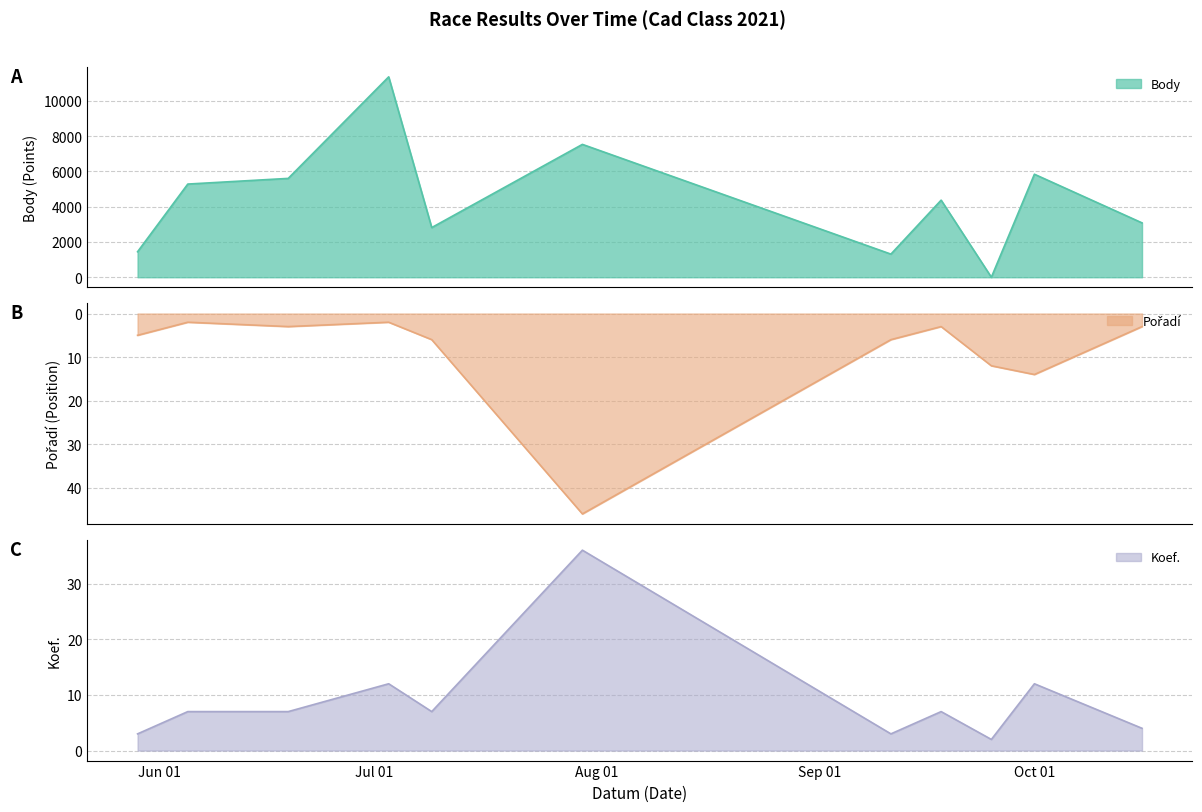

Reading left to right, list all the values displayed in this chart.

Body: 1444	5279	5600	11353	2814	7527	1310	4367	0	5836	3080
Pořadí: 5	2	3	2	6	46	6	3	12	14	3
Koef.: 3	7	7	12	7	36	3	7	2	12	4